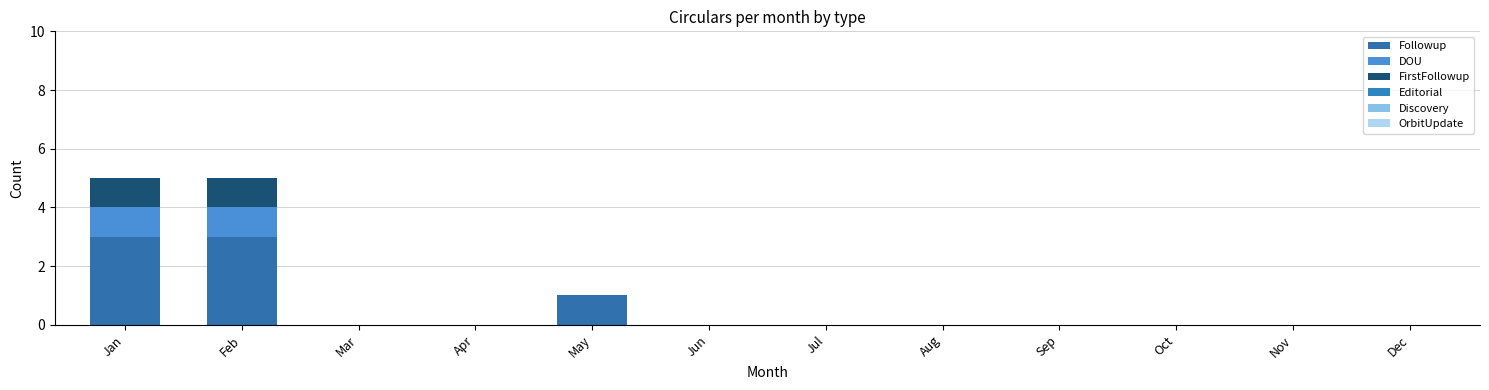

Does the chart contain stacked bars?

Yes